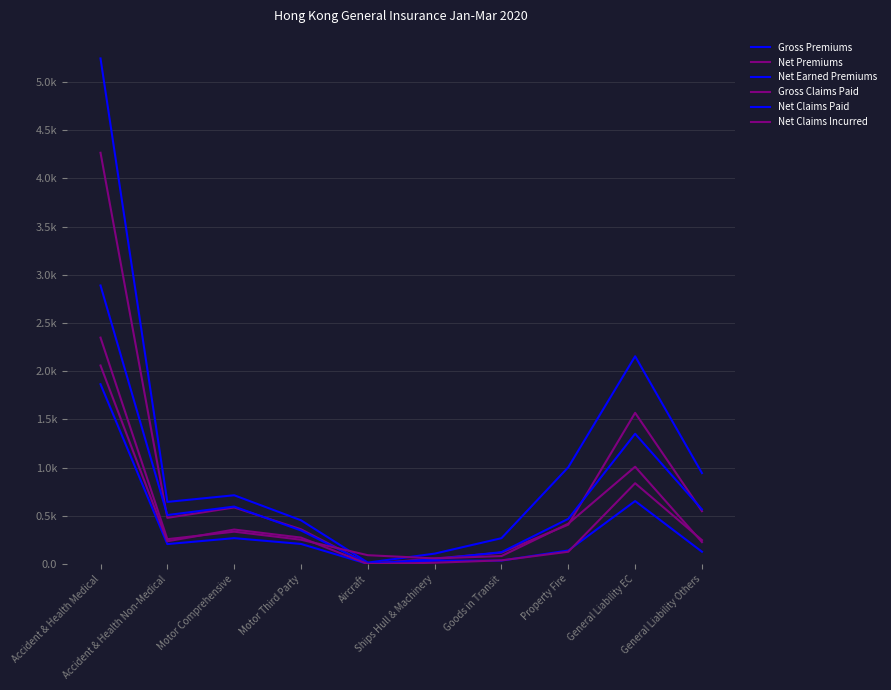

At which label is Net Premiums closest to 2133?

General Liability EC